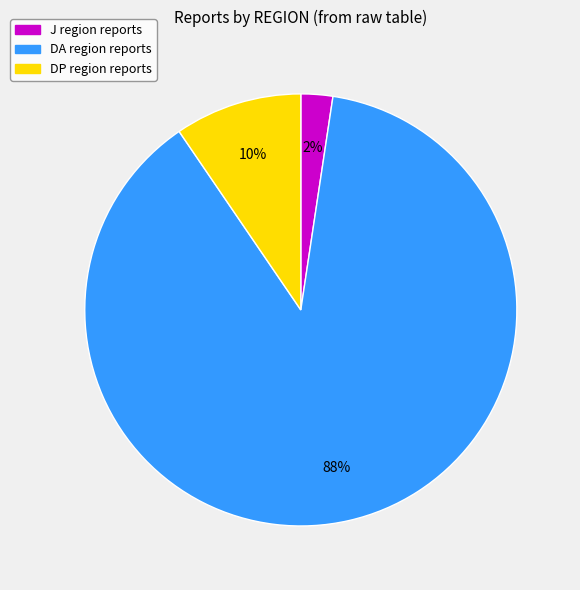

The J slice represents 2% of the pie. True or false?

True